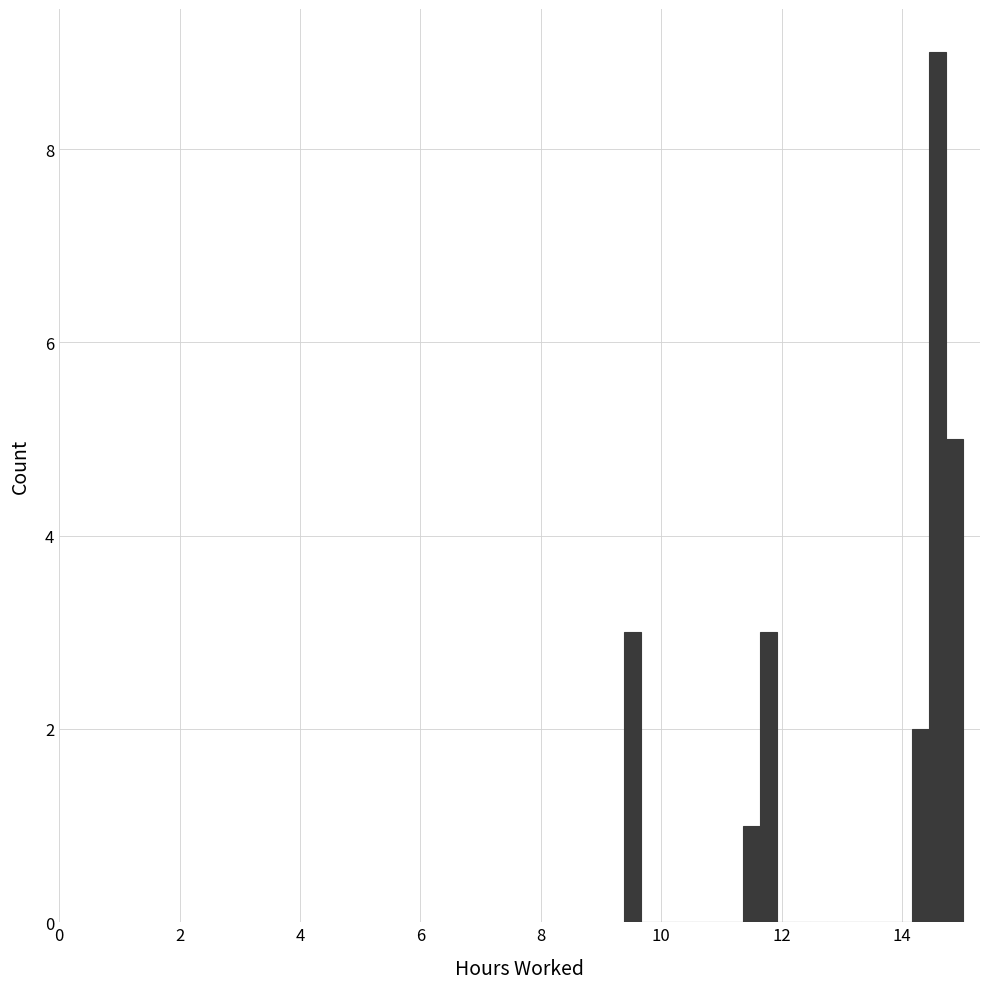

Read against the x-axis, roughly where is the centre of the tallest bar?

14.6